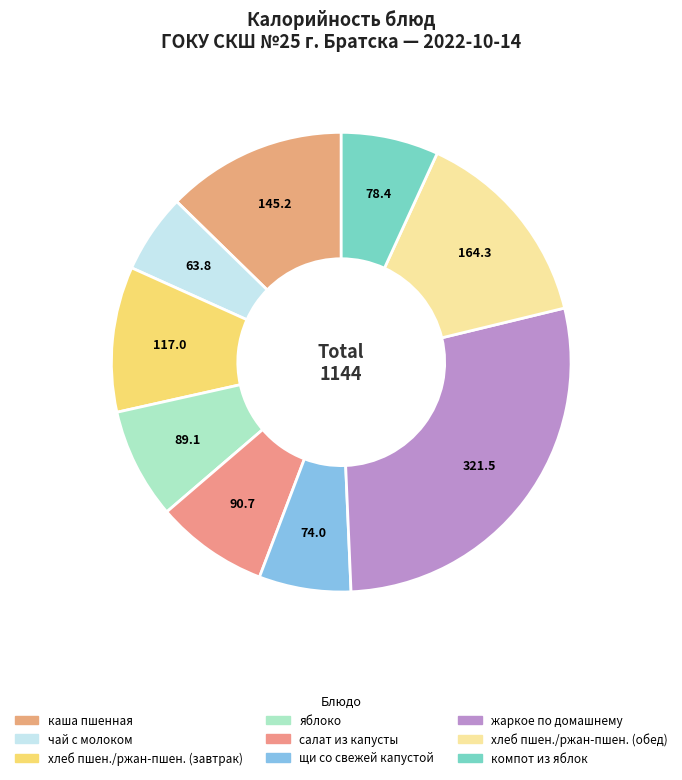

Does чай с молоком represent more than half of the total?

No